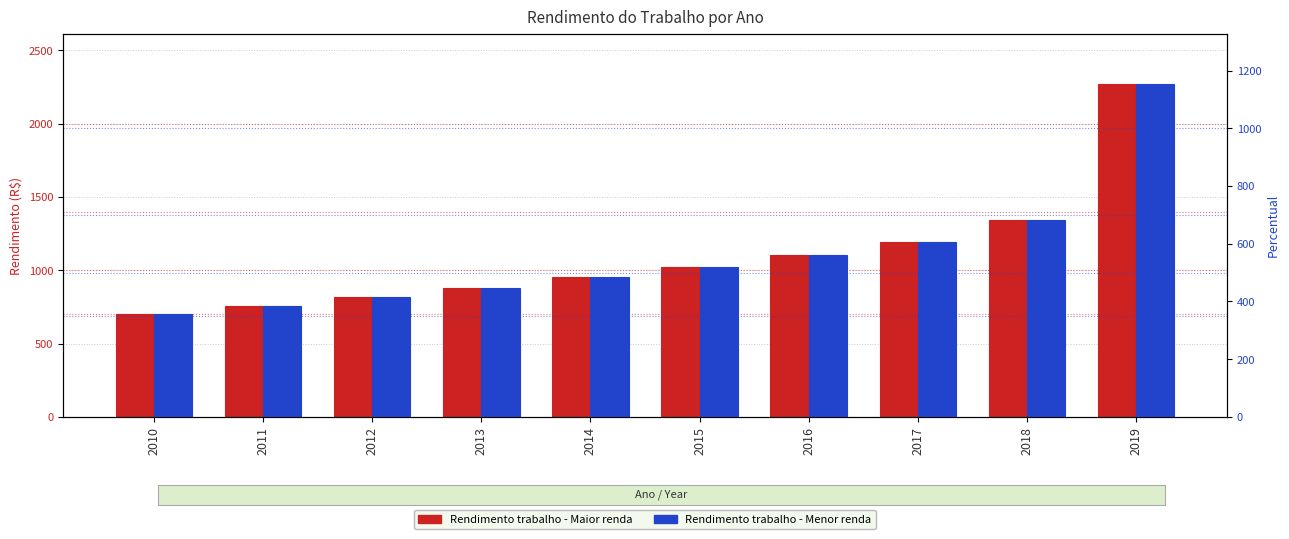

Which series has the largest total across all categories?

Rendimento trabalho - Maior renda